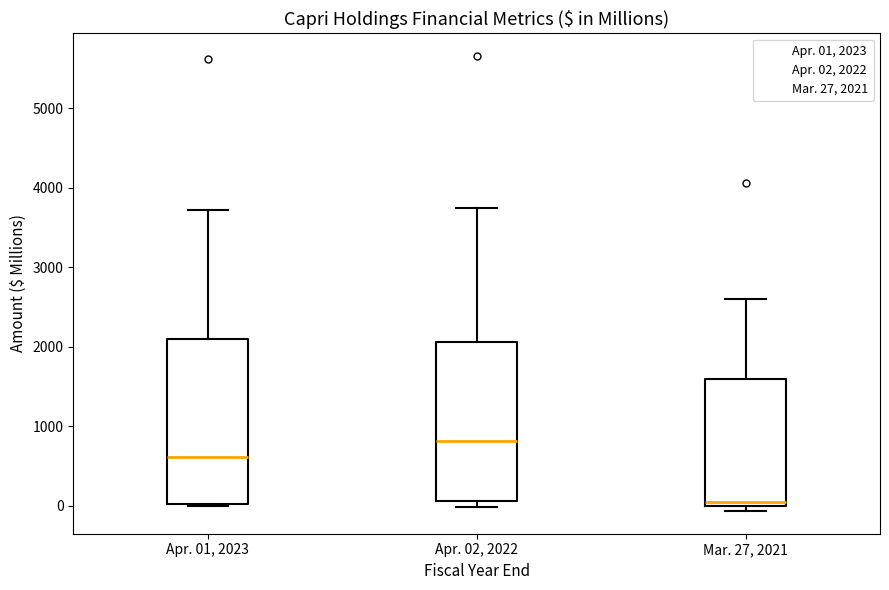

Reading left to right, read every box against the y-axis: the position of its median line, the range the box covers, and the ends of its whiskers. The values are not printed on the chart, so give them approximately, as read against the axis.

Apr. 01, 2023: median 600, box 0 to 2100, whiskers 0 (just below the box's lower edge) to 3700
Apr. 02, 2022: median 800, box 100 to 2100, whiskers 0 to 3700
Mar. 27, 2021: median 100, box 0 to 1600, whiskers -100 to 2600